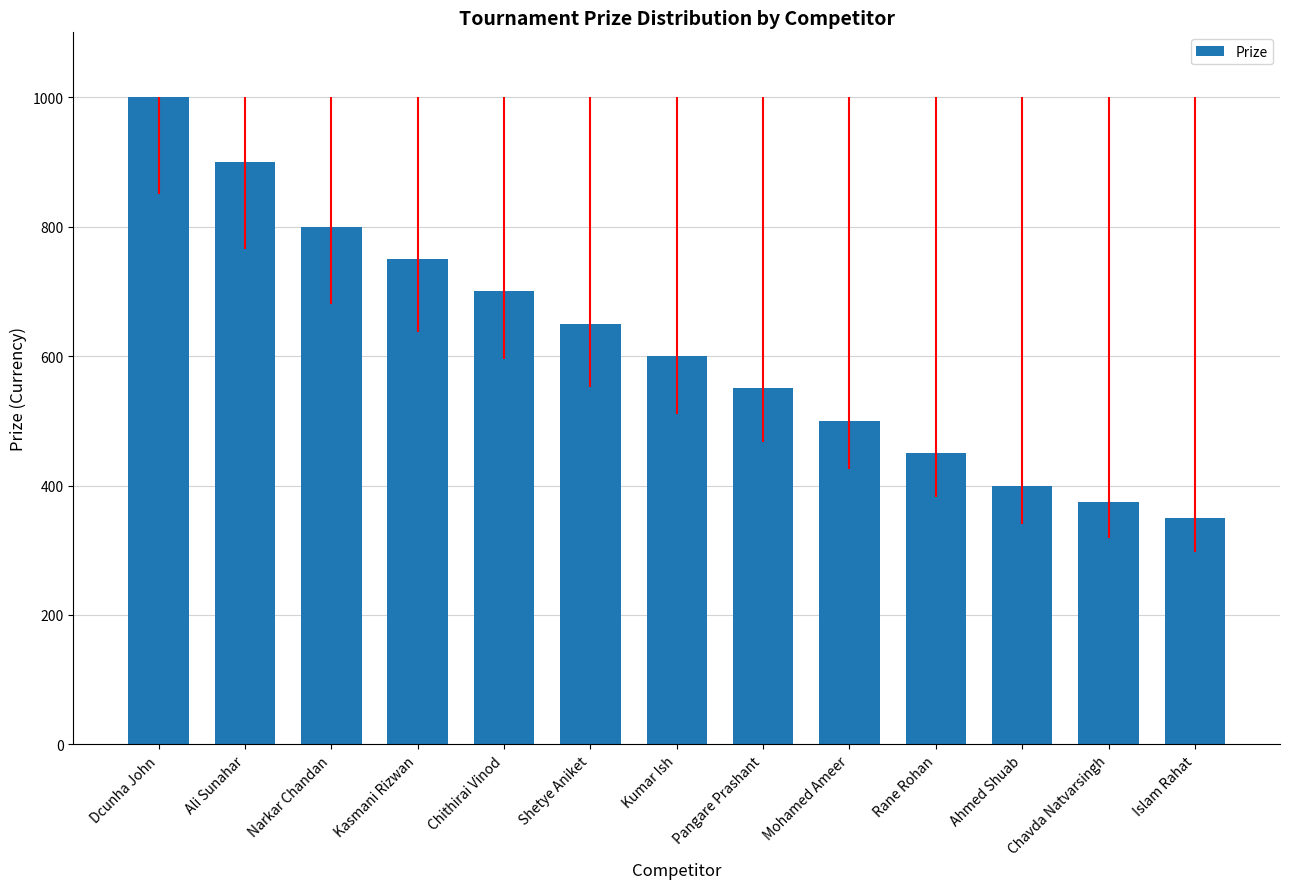

What is the label of the 1st bar from the left?

Dcunha John